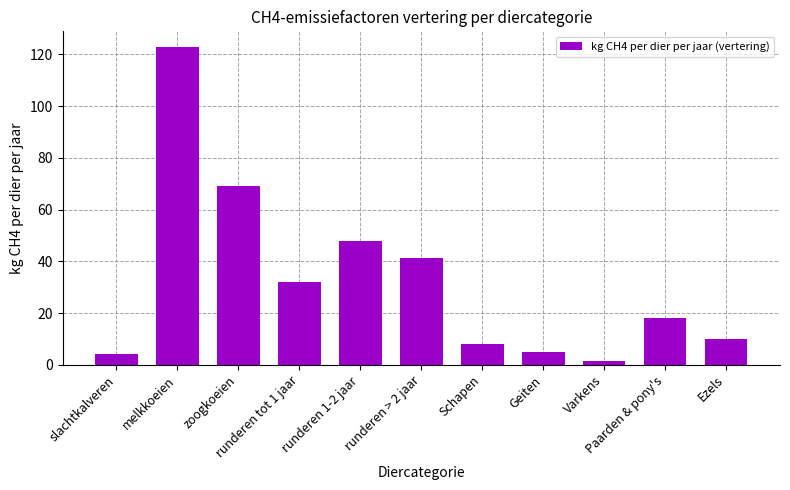

Reading right to left, transcribe all the data shown in this chart.

10.0	18.0	1.5	5.0	8.0	41.4	47.8	31.9	68.9	122.8	4.1